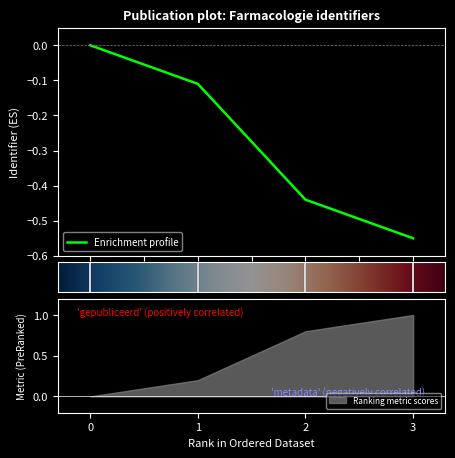

What is the difference between the second highest and minimum values?

0.4